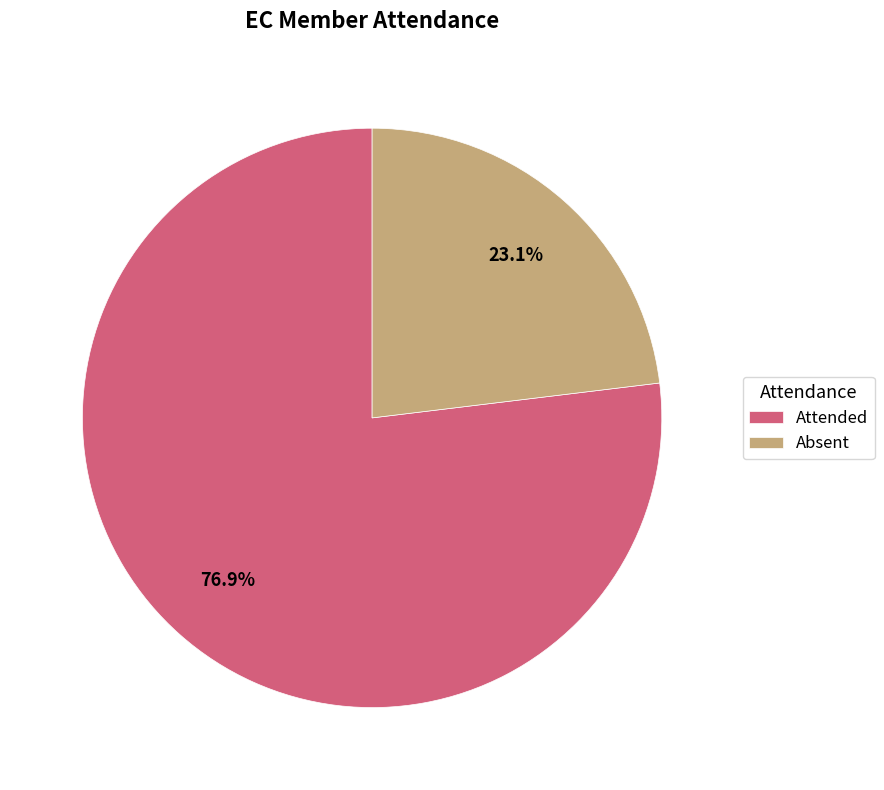

To the nearest percent, what is the average slice percentage?

50%